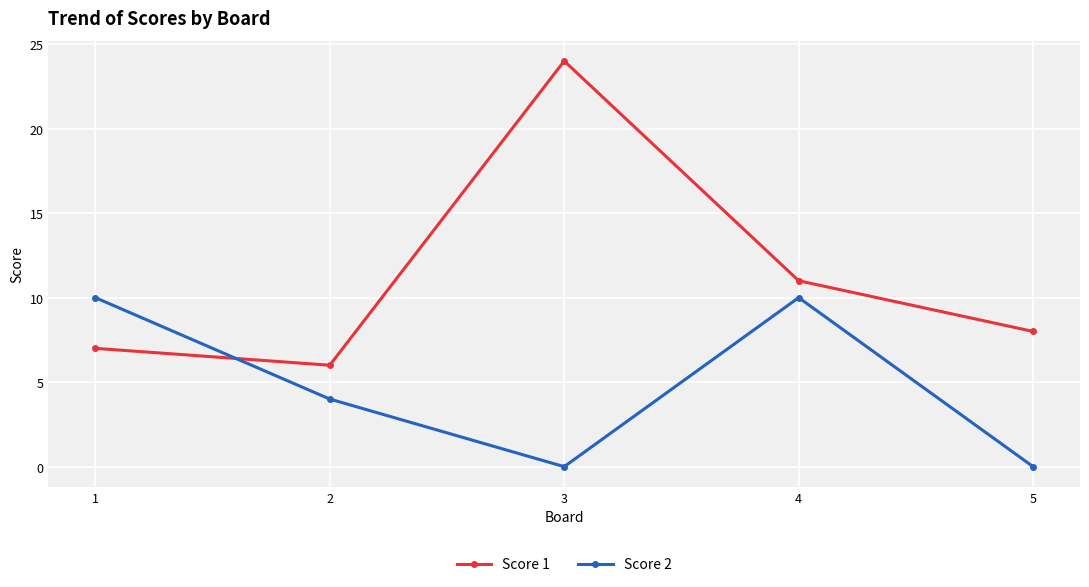

True or false: Score 2 and Score 1 intersect in this chart.

True